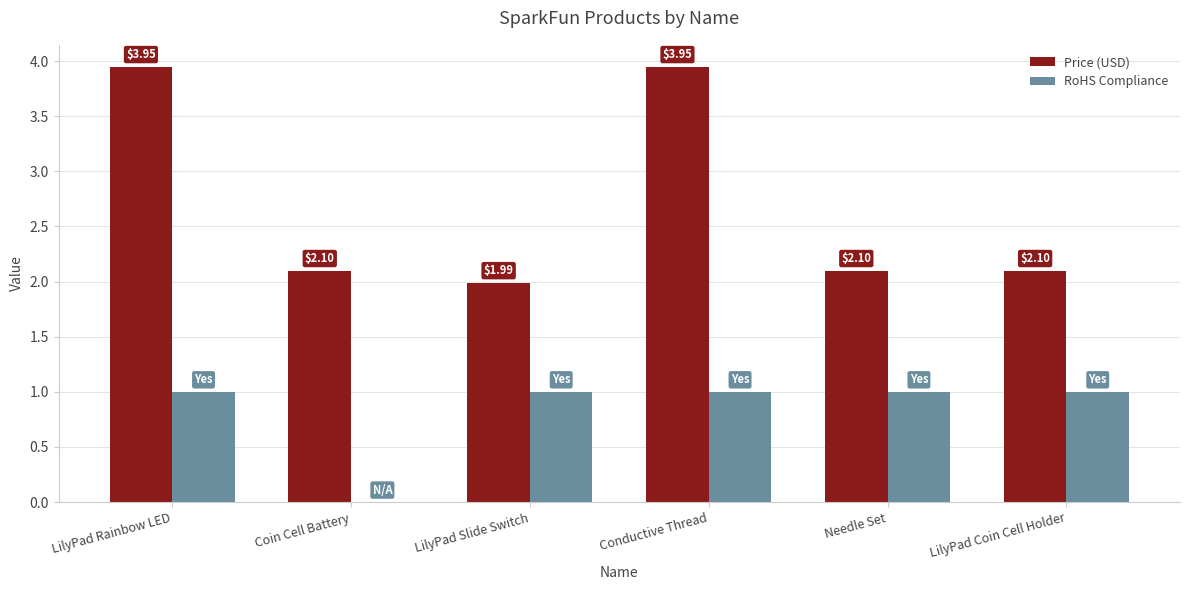

At which label does Price (USD) first exceed 2?

LilyPad Rainbow LED